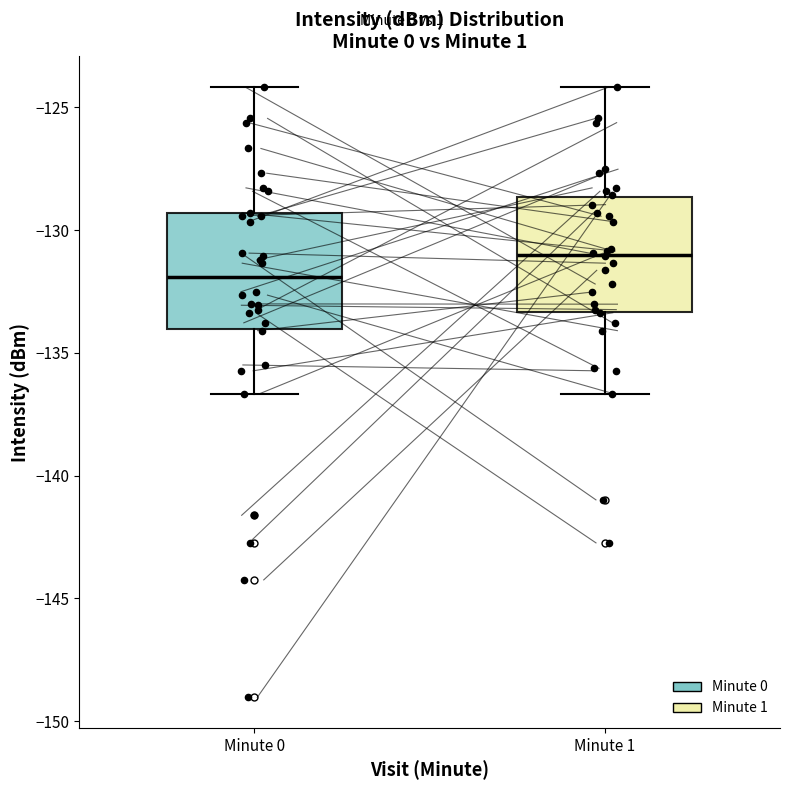

Where does the median line of the box for Minute 0 sit on the y-axis? The values are not printed on the chart, so give them approximately, as read against the axis.

-132.0